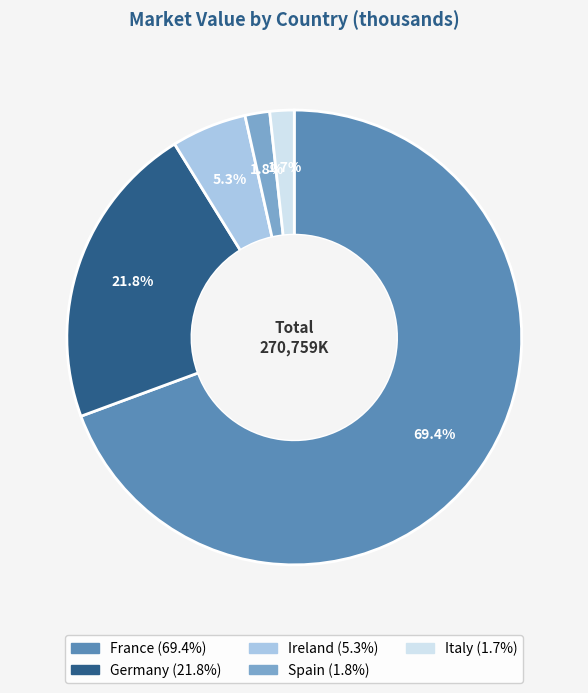

How many segments does this pie chart have?

5